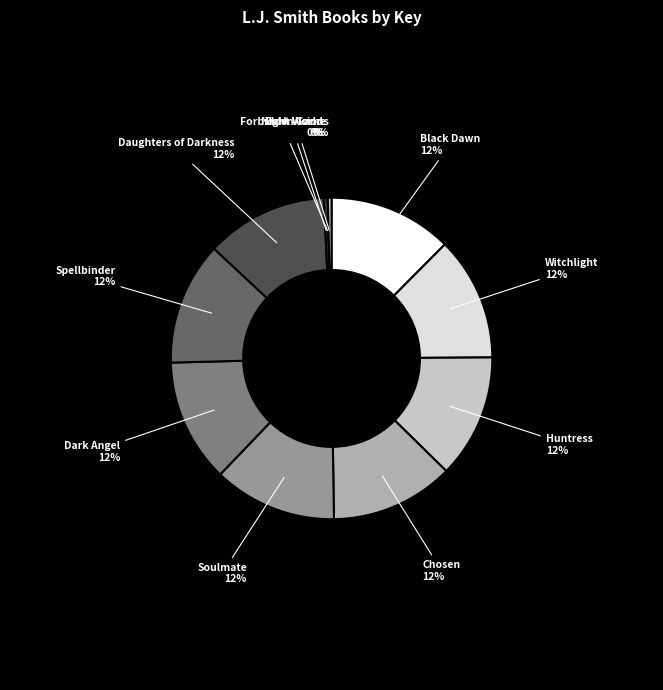

To the nearest percent, what is the average slice percentage?

9%